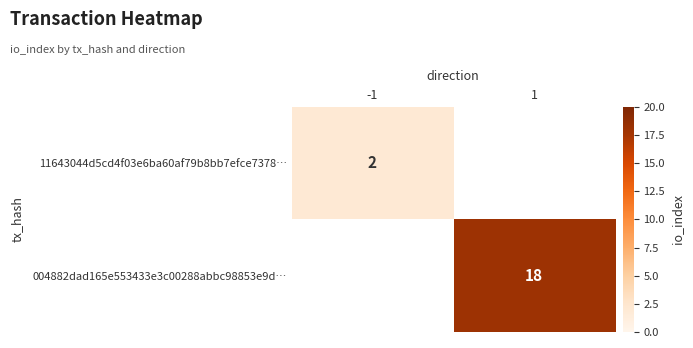

True or false: 11643044d5cd4f03e6ba60af79b8bb7efce7378… has a value of 1 at -1.

False